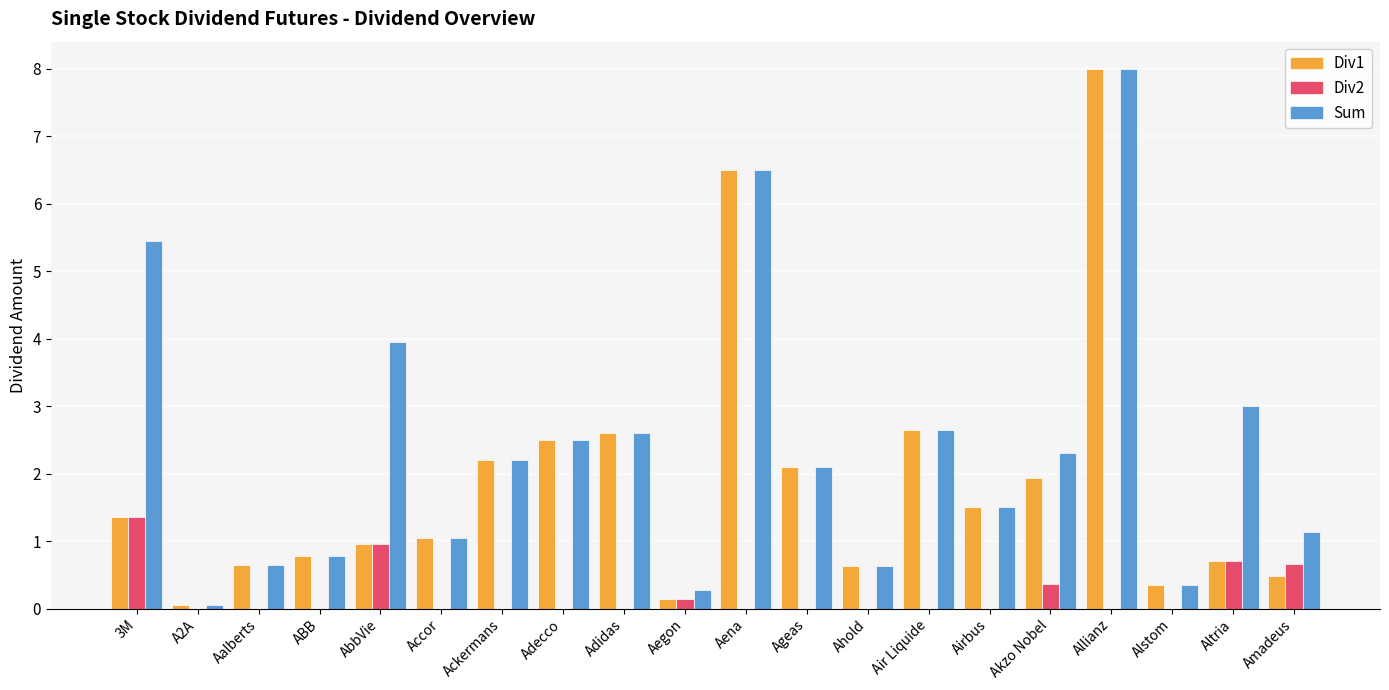

What is the sum of all Div1 values?

37.1